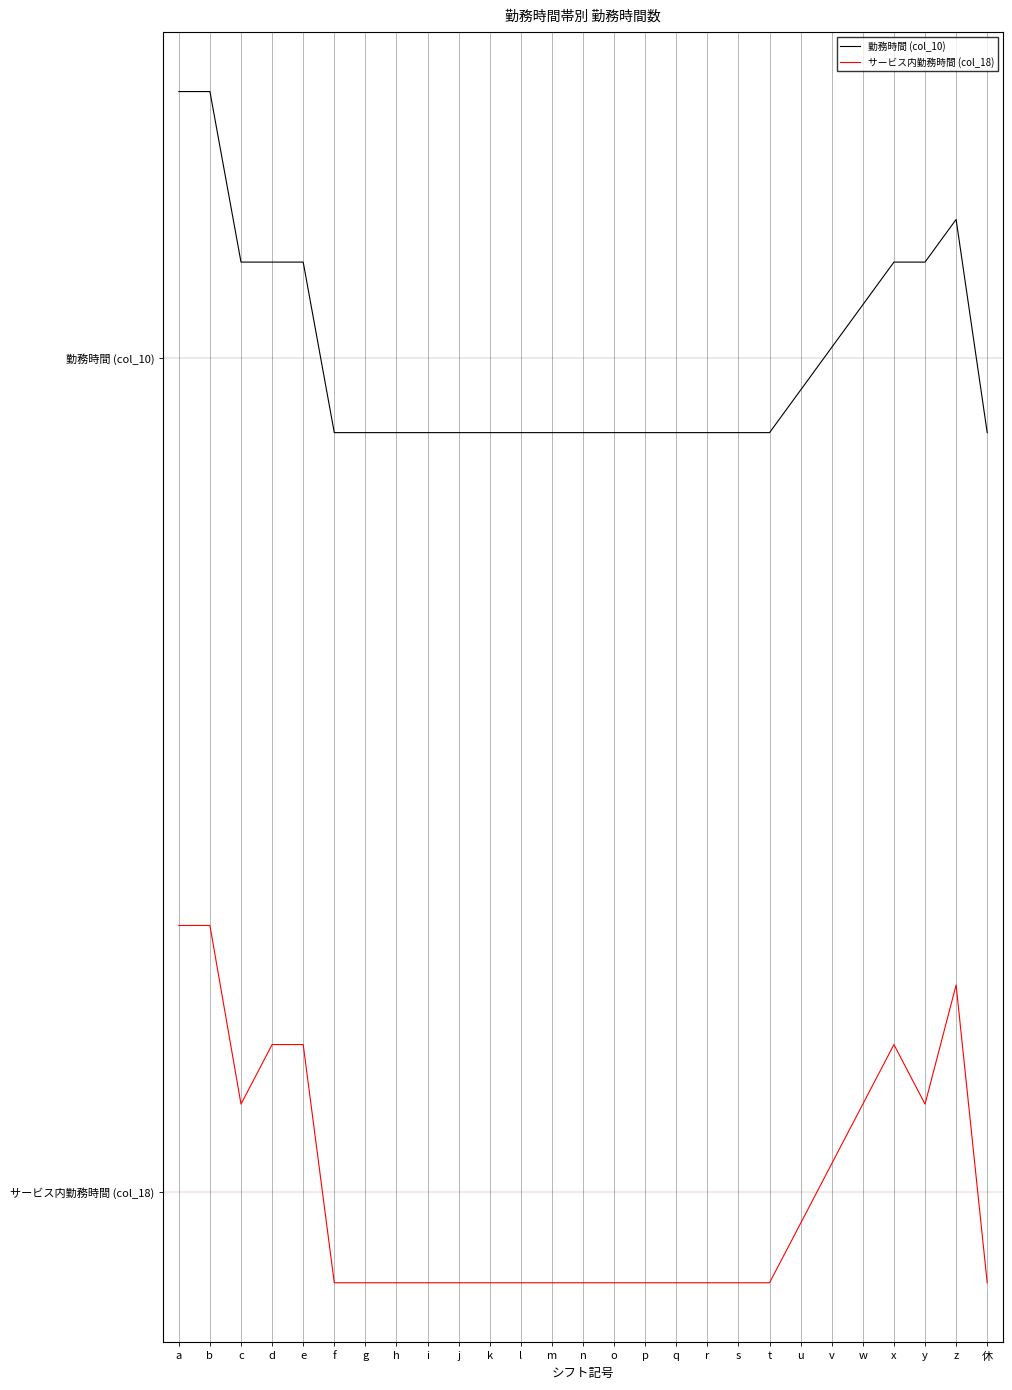

True or false: サービス内勤務時間 (col_18) and 勤務時間 (col_10) intersect in this chart.

False